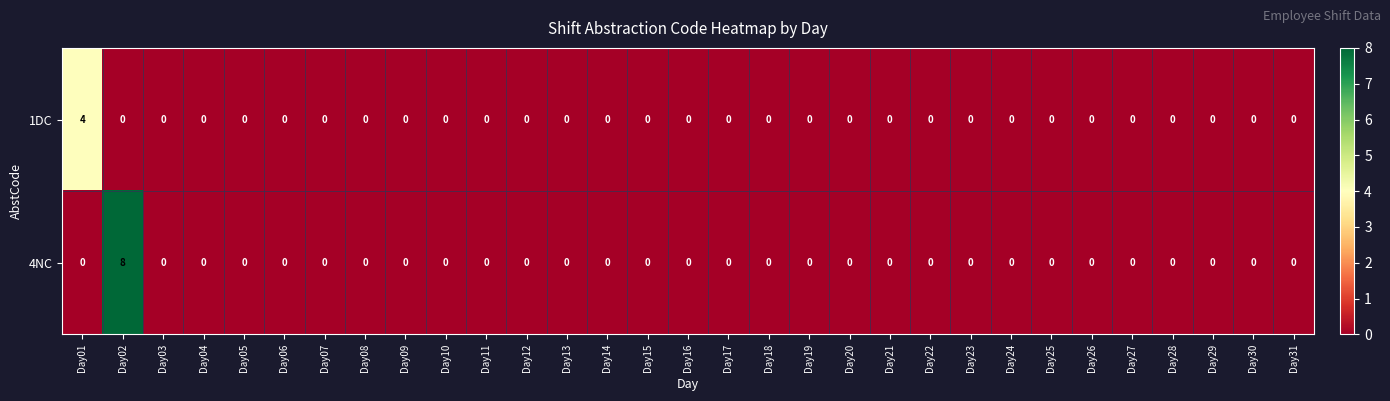

What is the difference between the maximum and minimum values in the 4NC series?

8